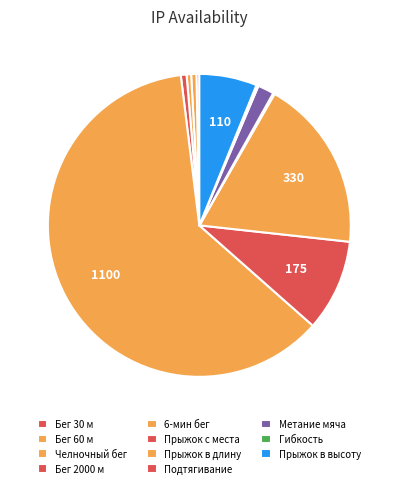

What portion of the pie excludes Прыжок в высоту?

93.8%